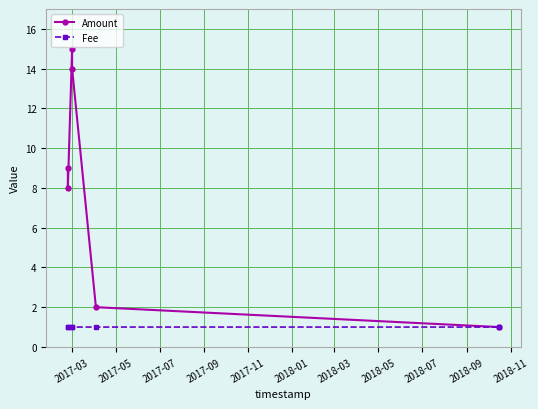

What is the sum of all Fee values?

6.0